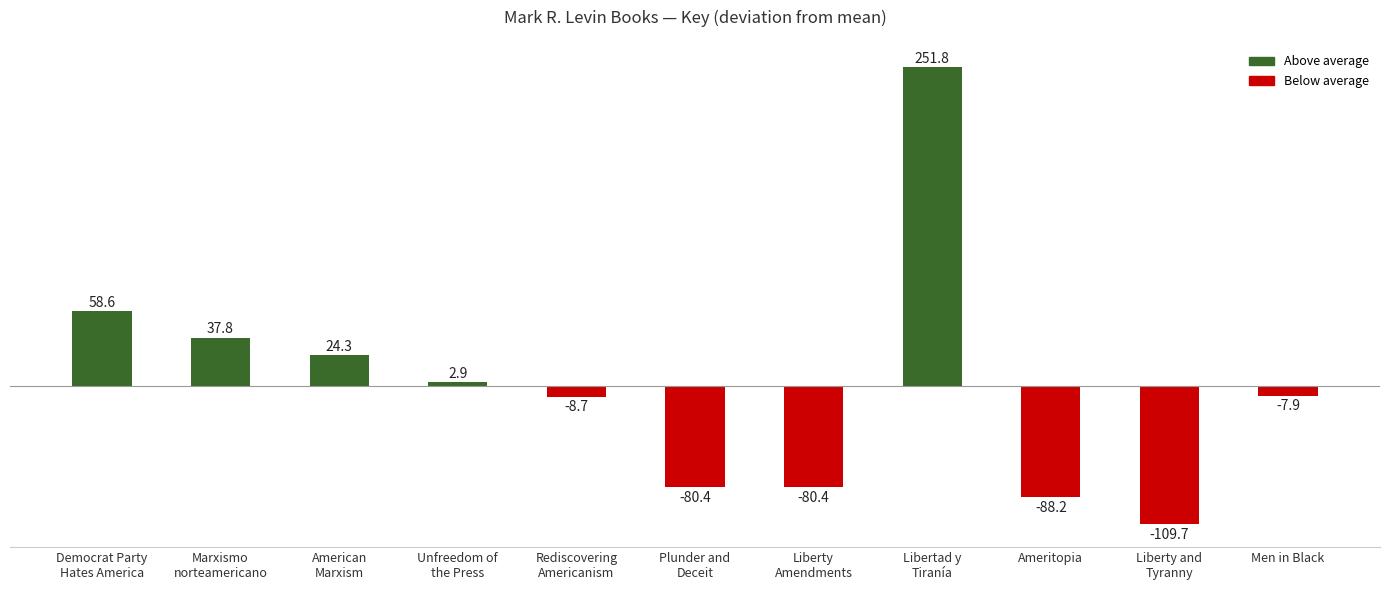

What is the value of the 8th bar from the left?

251848662.6